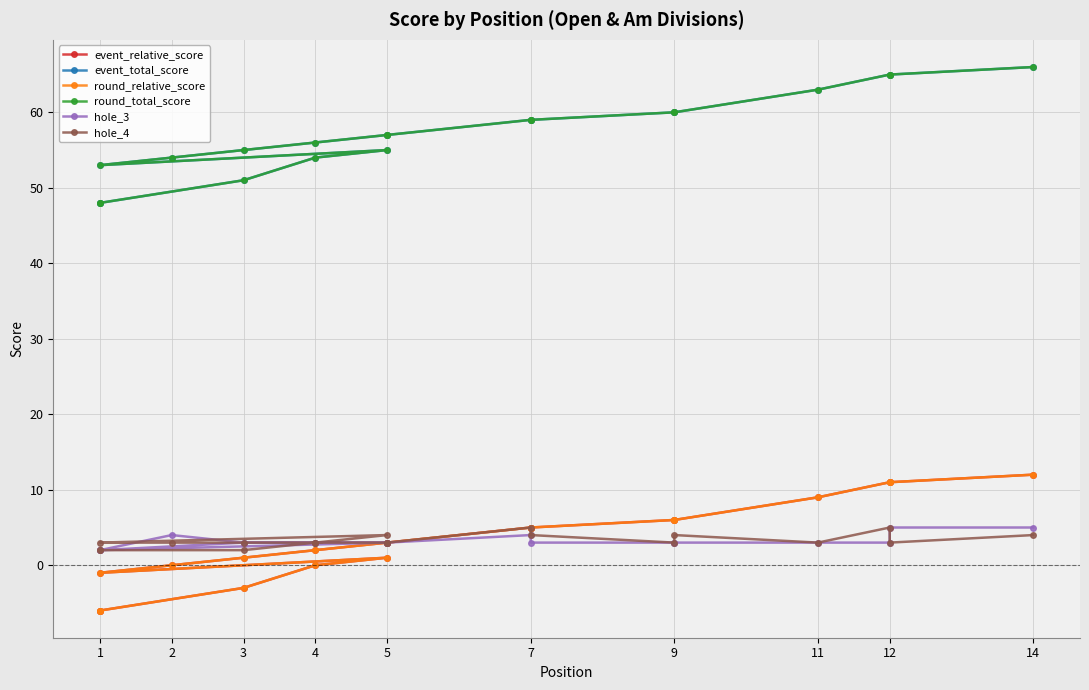

What is the difference between the event_total_score values at 3 and 5?

6